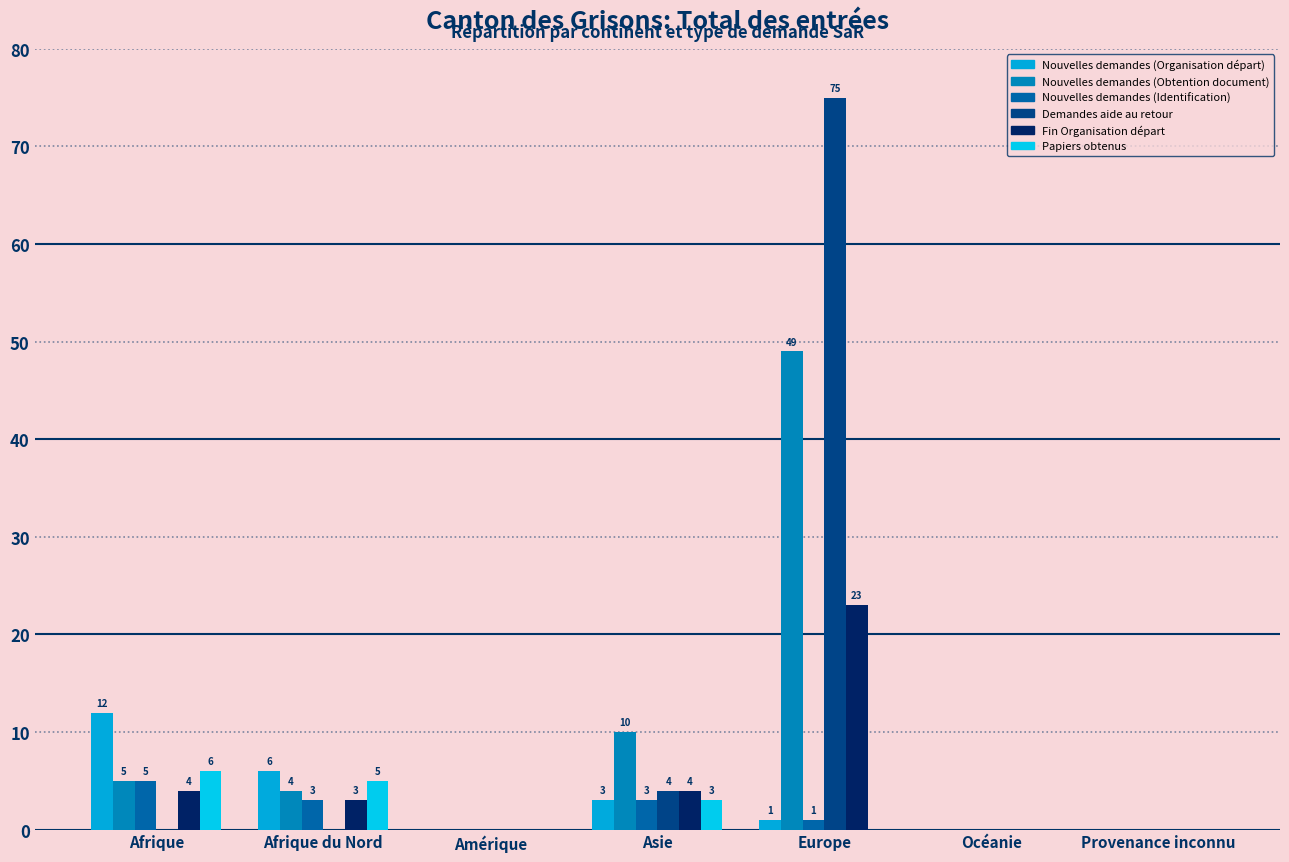

At Afrique du Nord, list the series in order from largest to smallest.

Nouvelles demandes (Organisation départ), Papiers obtenus, Nouvelles demandes (Obtention document), Nouvelles demandes (Identification), Fin Organisation départ, Demandes aide au retour